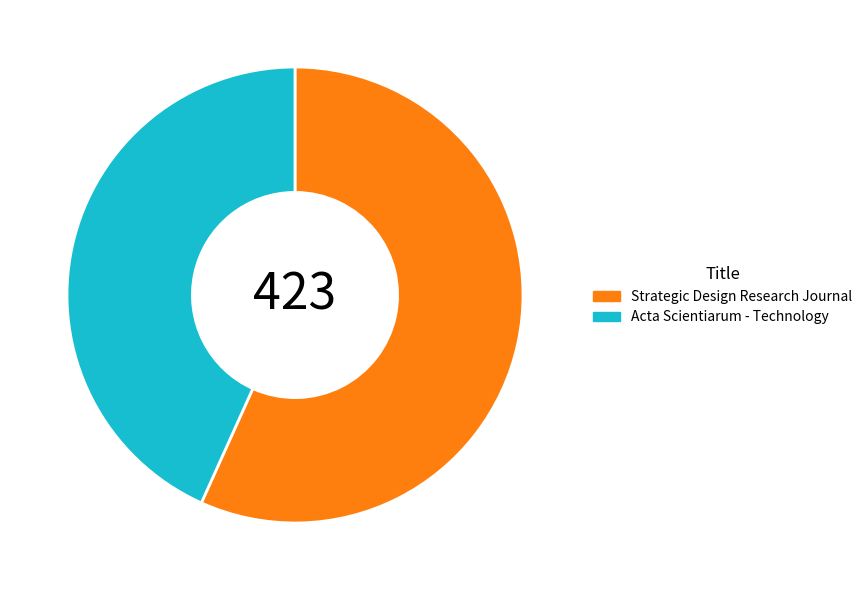

What is the largest slice in the pie chart?

Strategic Design Research Journal